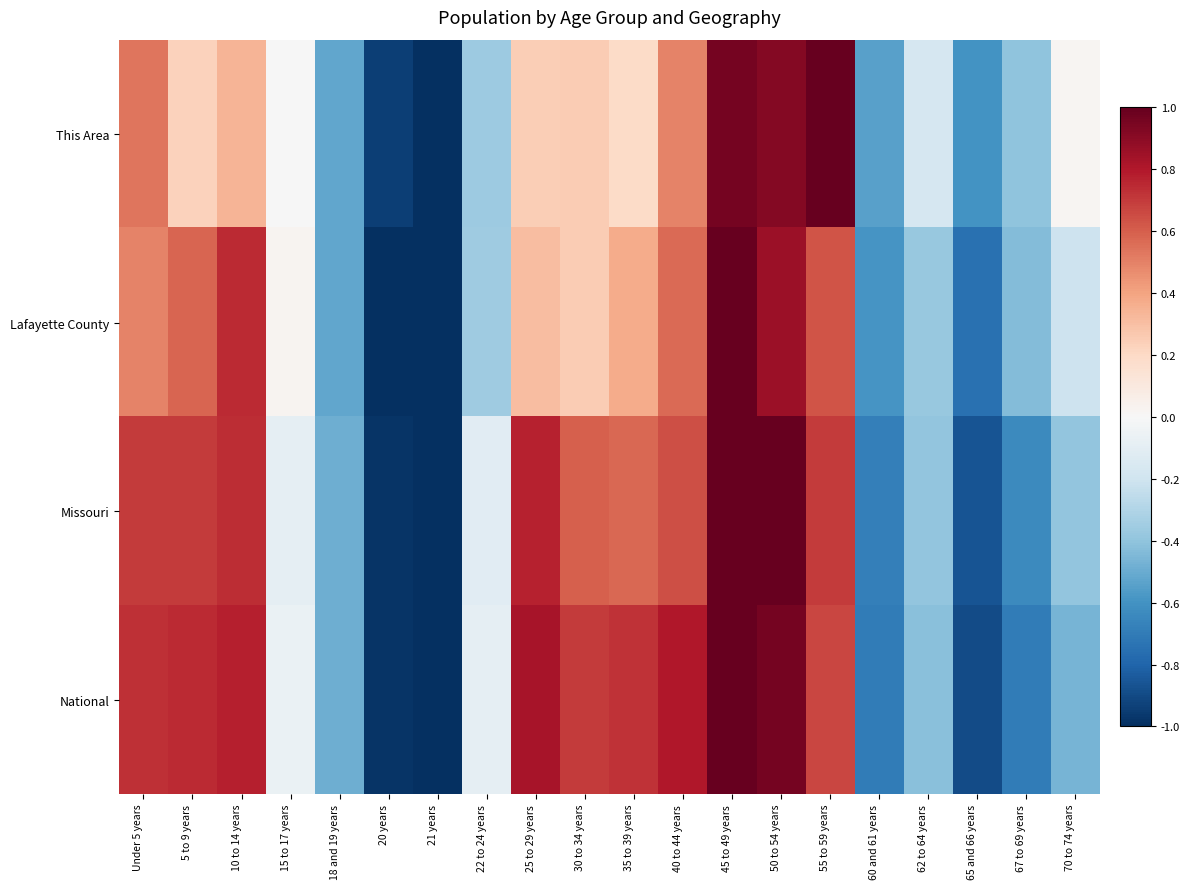

How many series are shown in this chart?

4